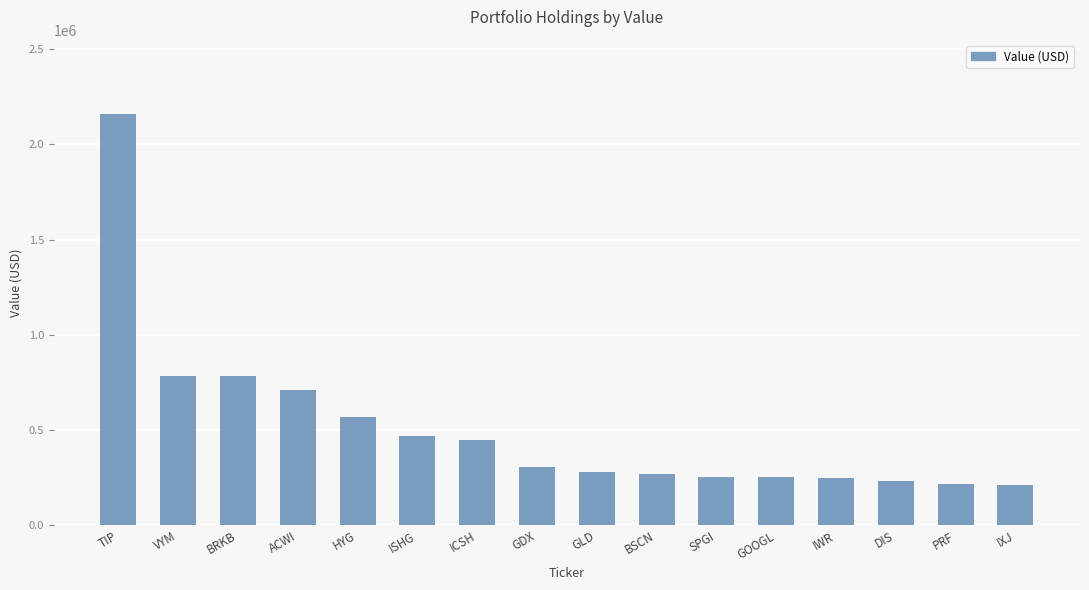

What position from the left is ISHG?

6